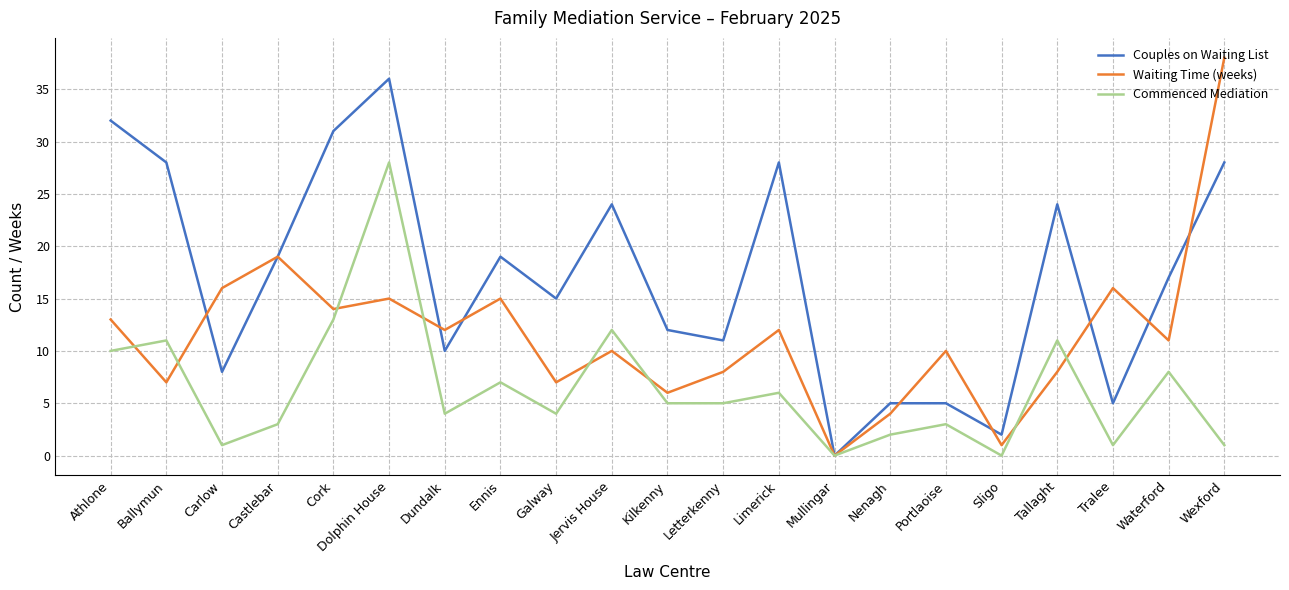

Between Letterkenny and Limerick, which series saw the biggest shift?

Couples on Waiting List